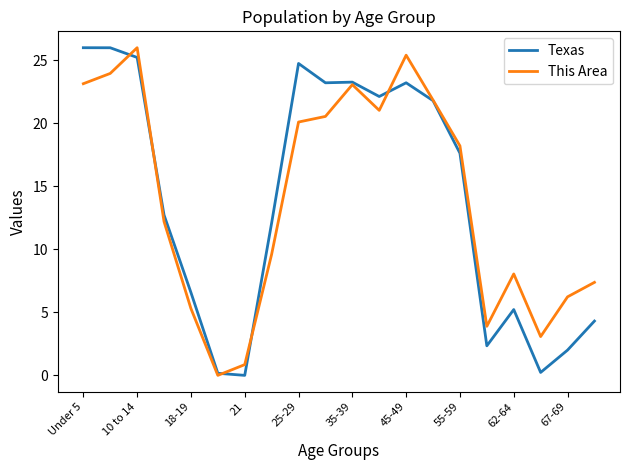

What is the maximum value for This Area?

26.0